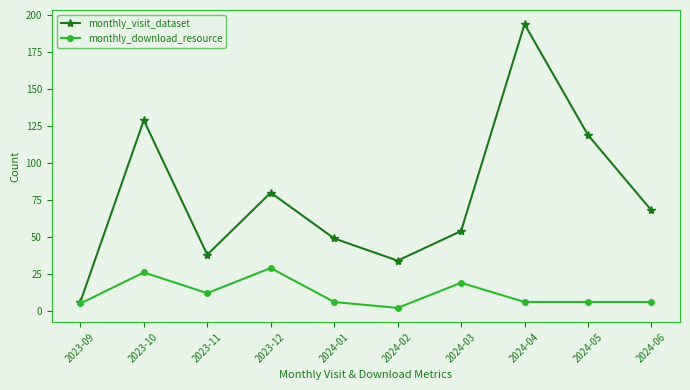

At which label does monthly_download_resource first exceed 6?

2023-10